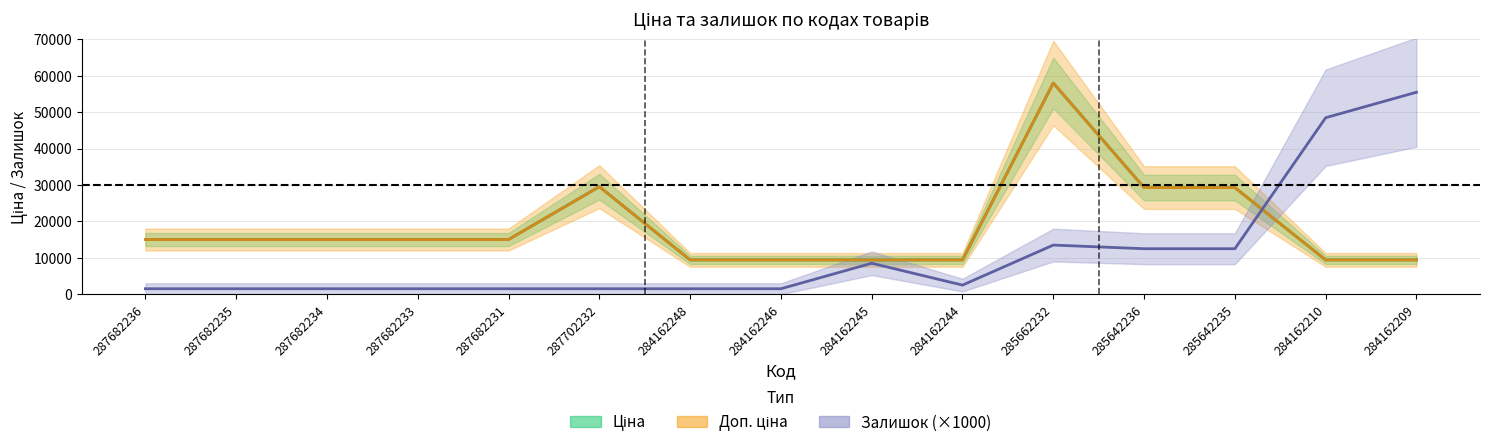

The value of Доп. ціна at 284162248 is 14194.7. True or false?

False